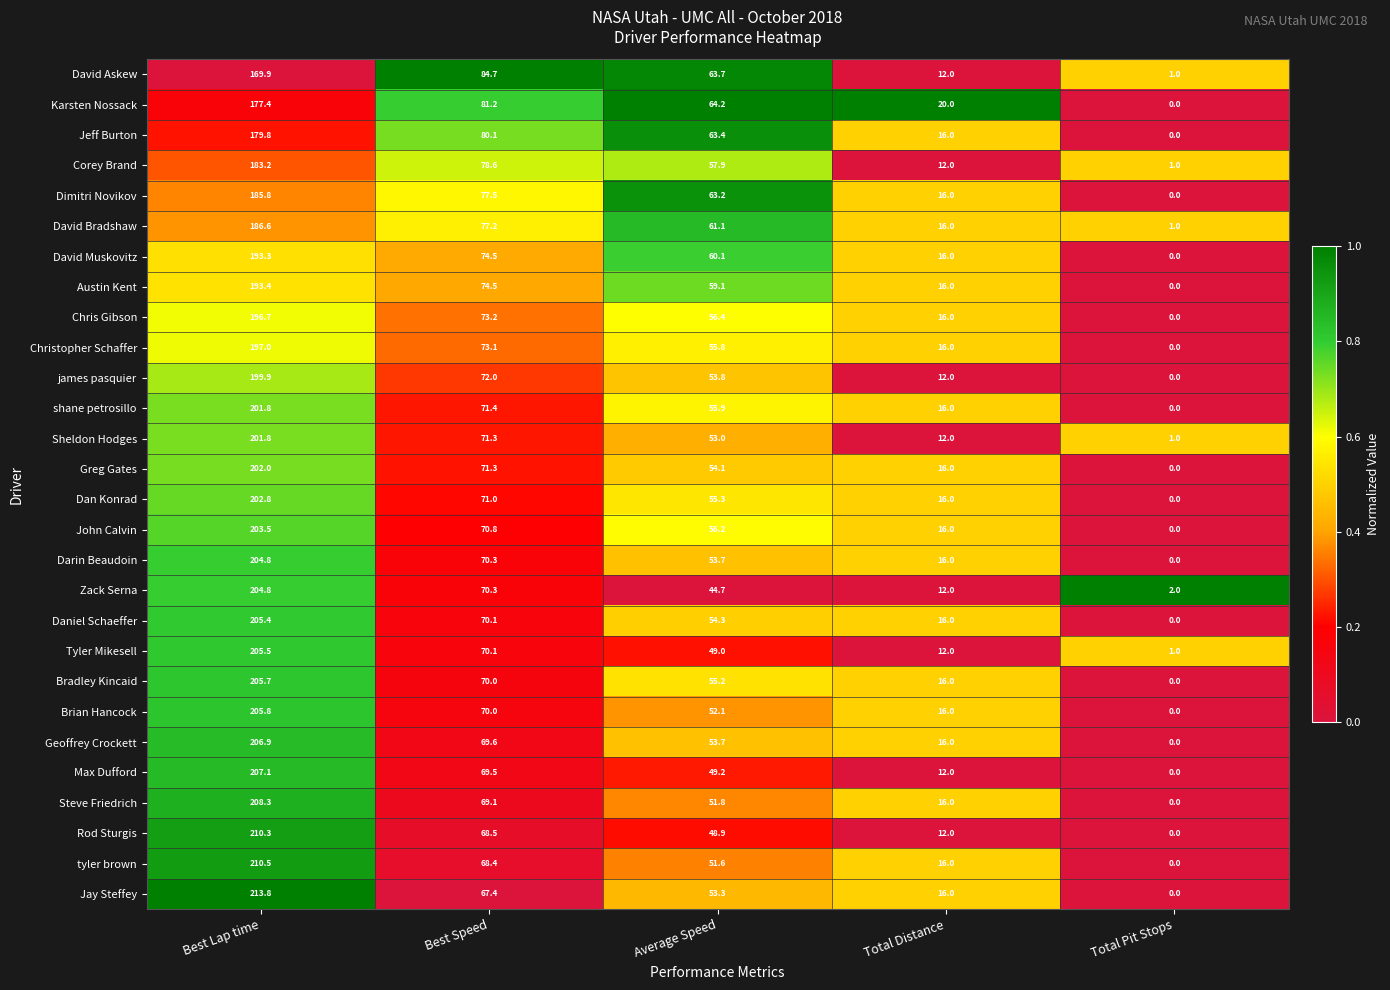

Rank the categories by John Calvin value from highest to lowest.

Best Lap time, Best Speed, Average Speed, Total Distance, Total Pit Stops